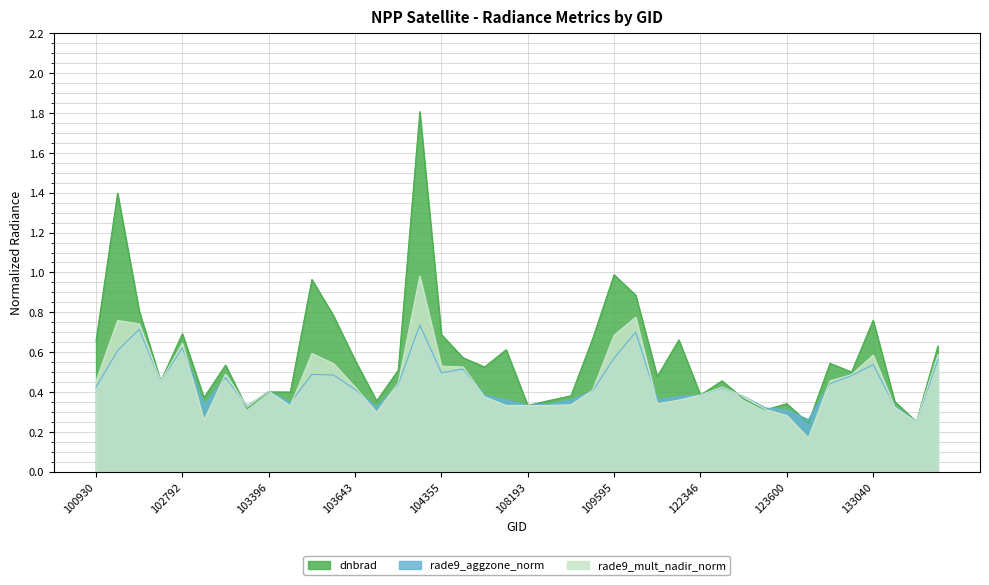

Which series has the largest total across all categories?

dnbrad